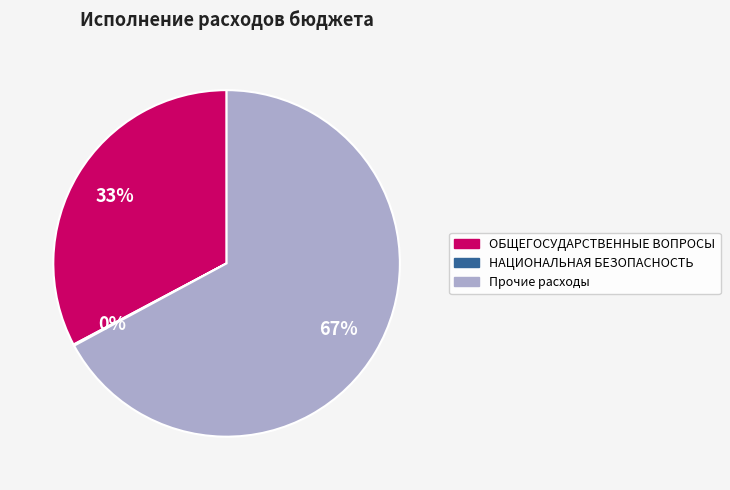

Is there a majority slice in this chart?

Yes